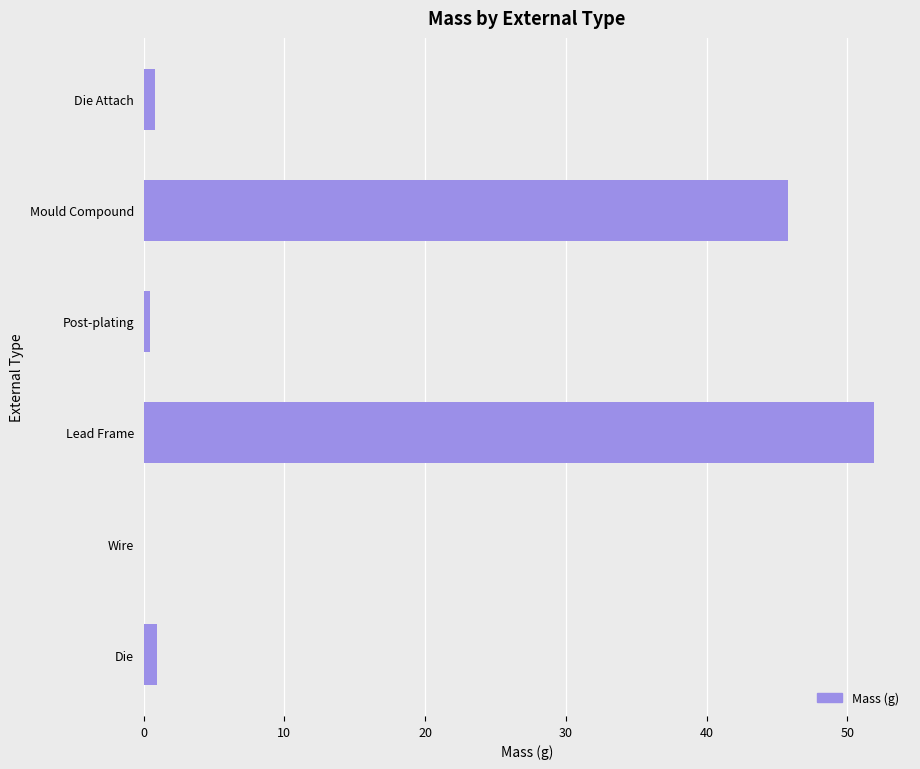

Where is the data nearest to the value 25?

Mould Compound